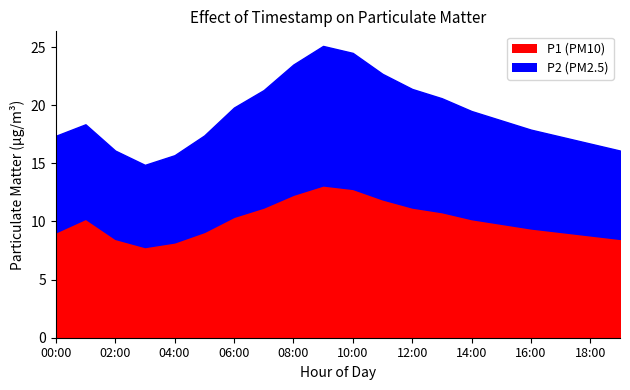

True or false: P1 and P2 cross at least once.

False